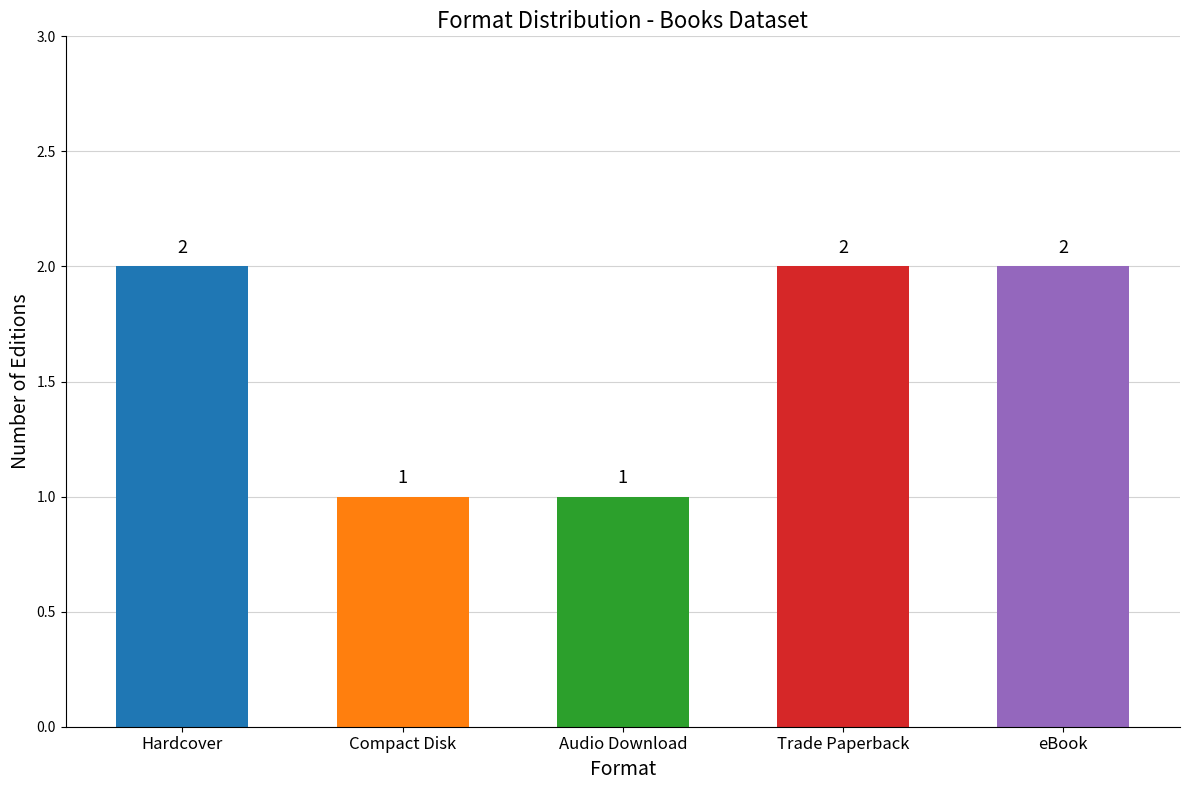

What is the label of the 3rd bar from the left?

Audio Download